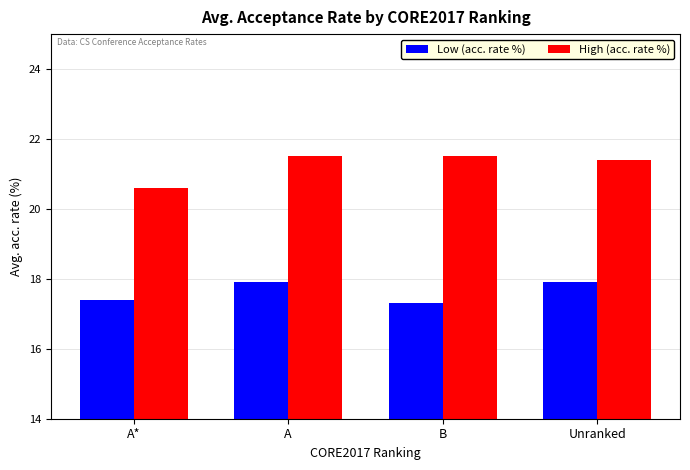

What is the lowest value of the High (acc. rate %) series?

20.6